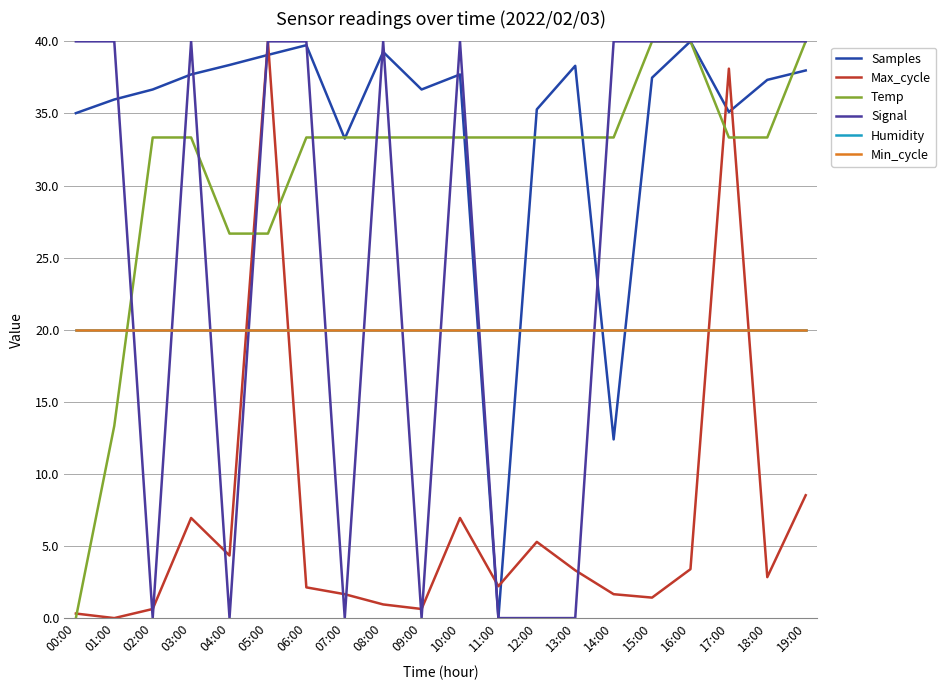

How many intersections are there between Samples and Humidity?

4